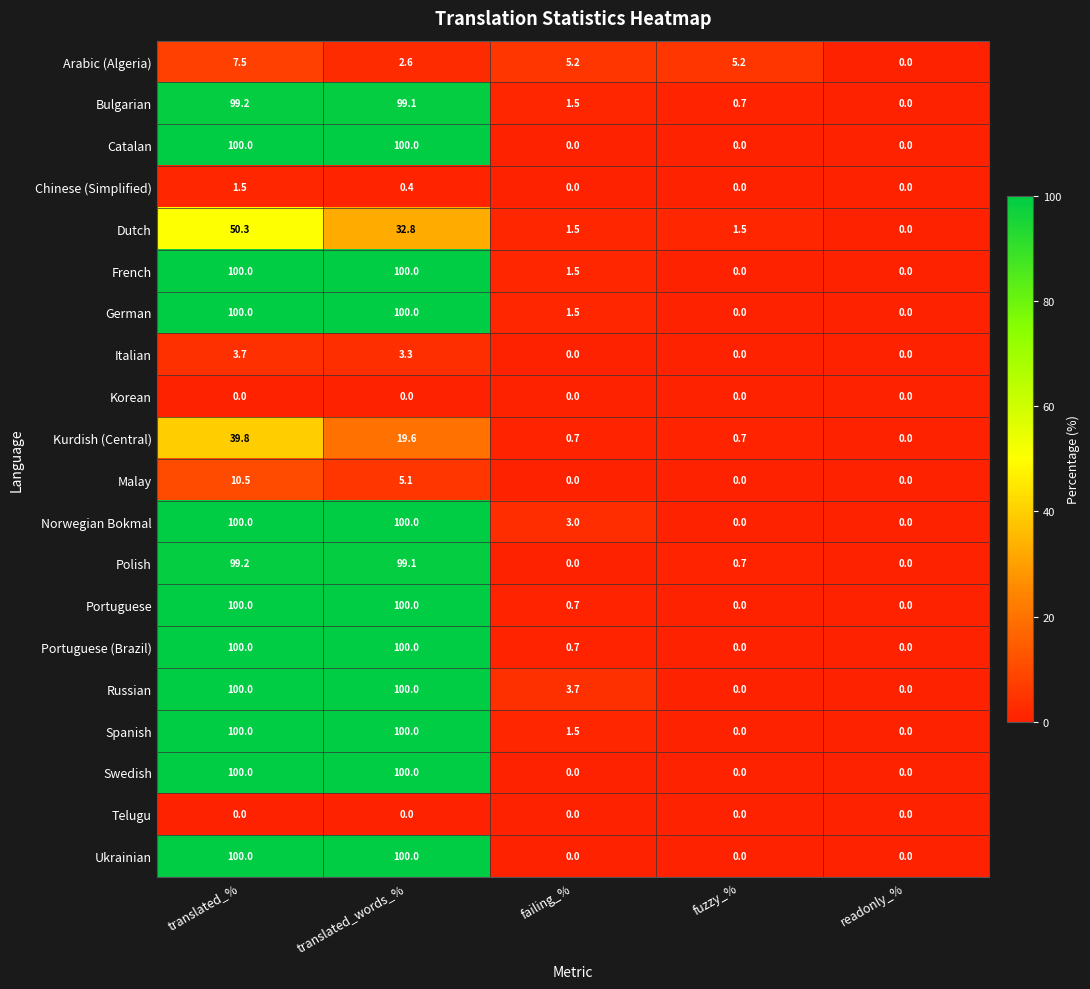

What is the difference between the highest and lowest values at failing_%?

5.2